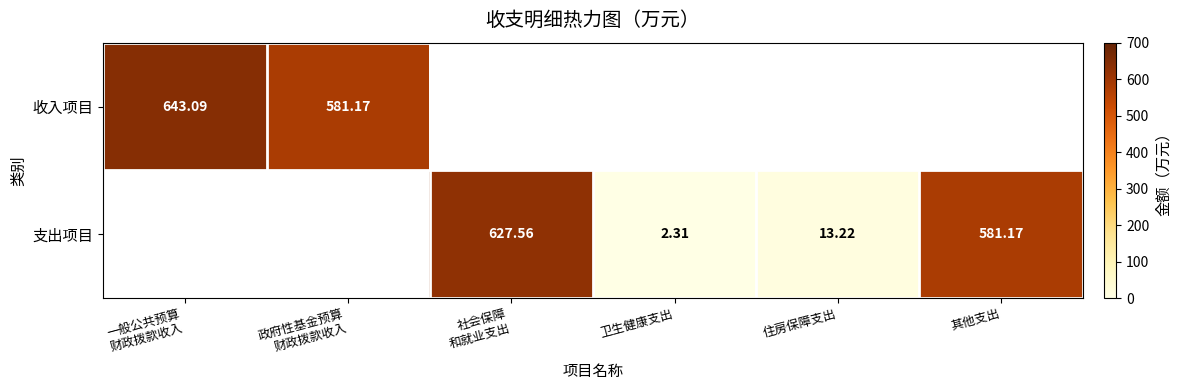

Is it true that 支出项目 equals 627.6 at 社会保障 和就业支出?

True